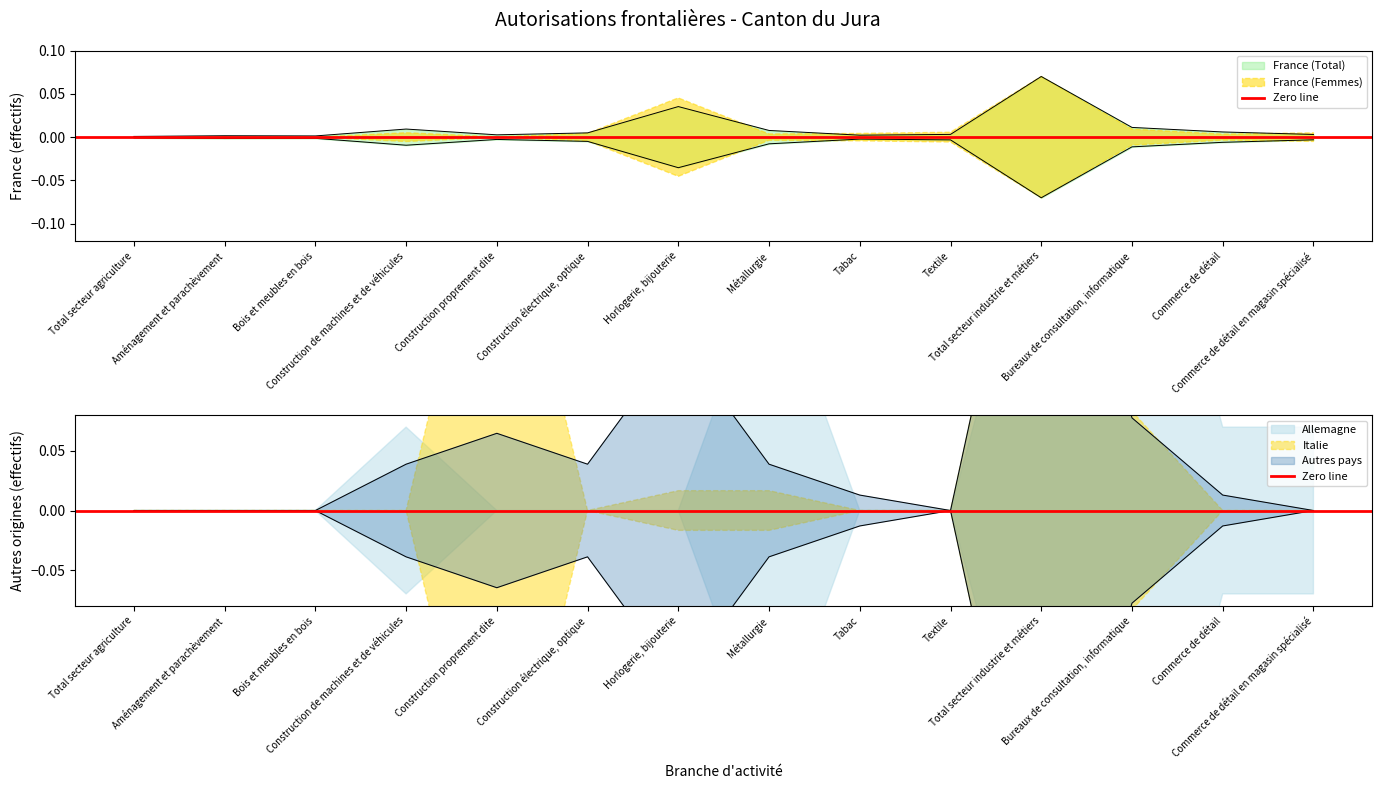

At which category is the sum across all series the highest?

Total secteur industrie et métiers